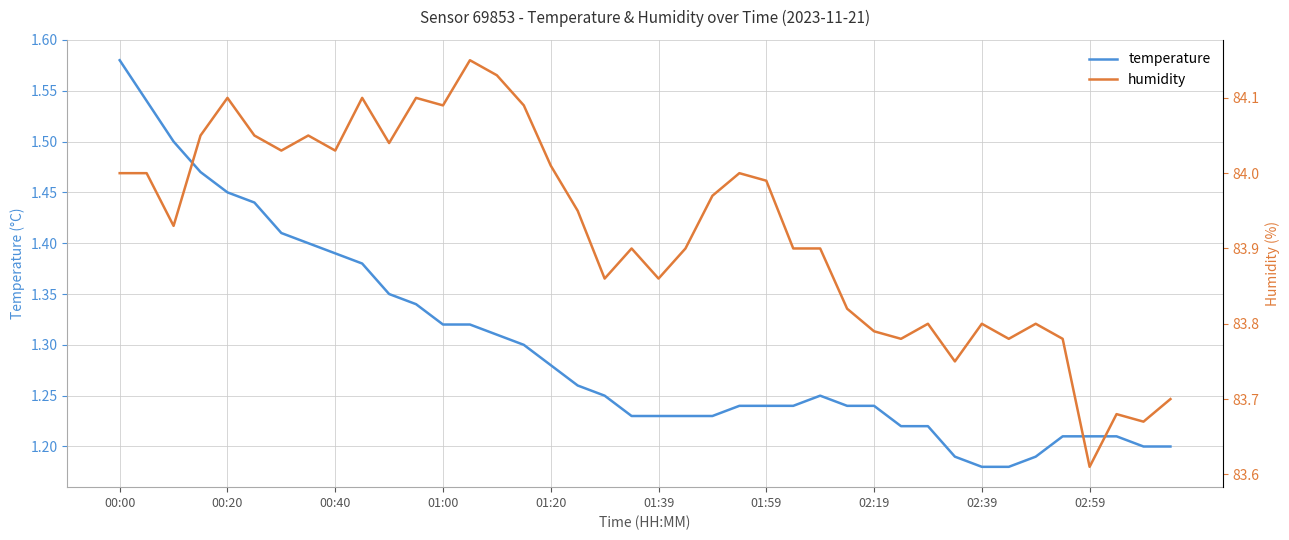

At which label does temperature reach its peak?

00:00